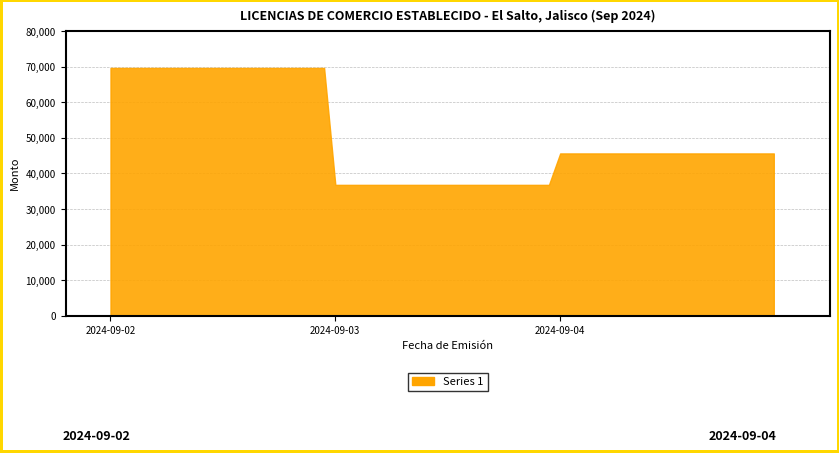

Does the chart have visible grid lines?

Yes